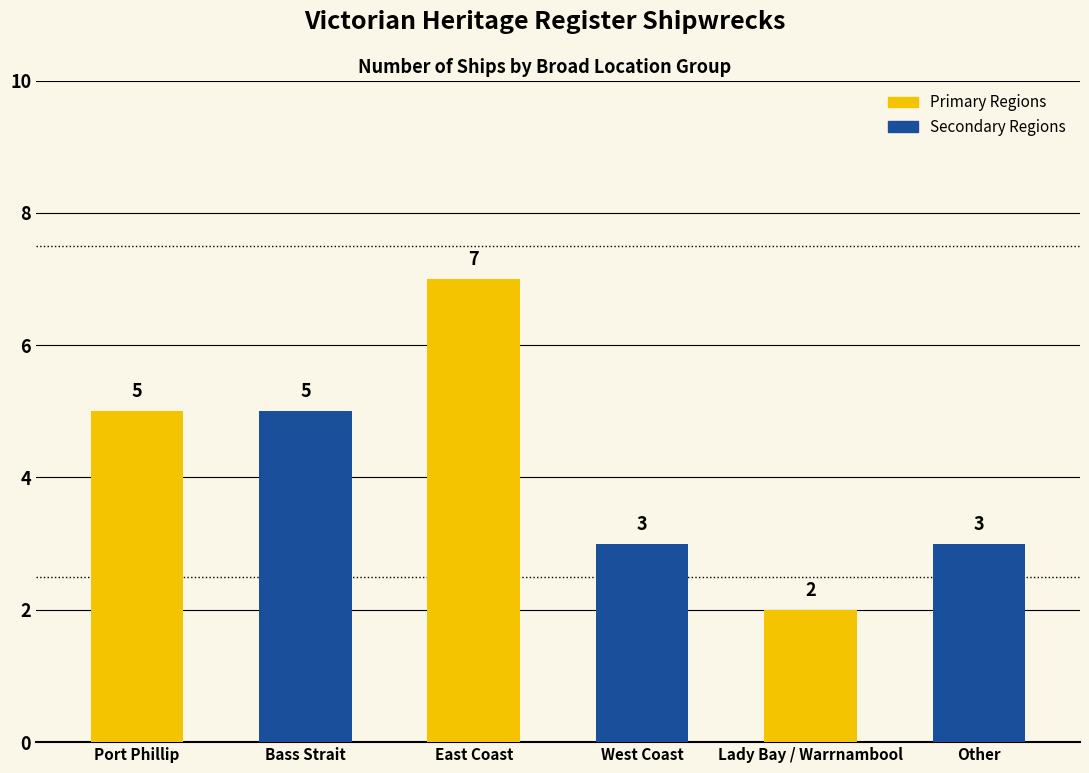

What is the label of the 4th bar from the left?

West Coast